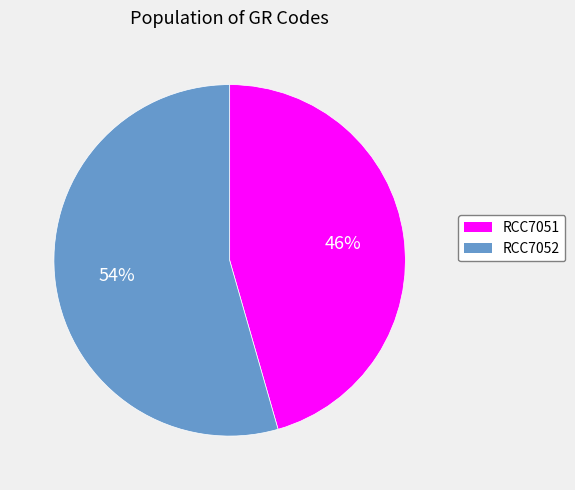

To the nearest percent, what portion does RCC7051 represent?

46%